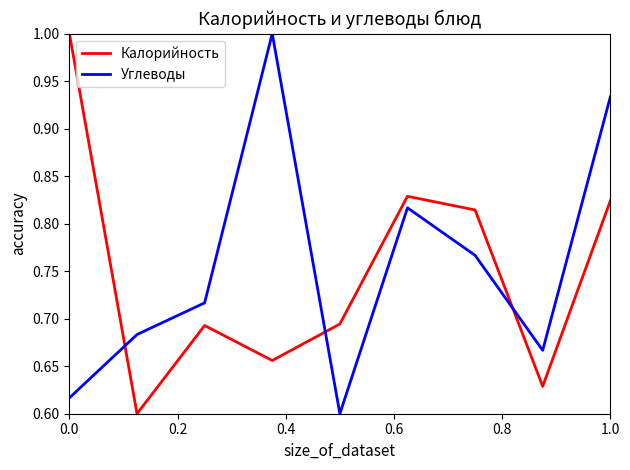

Which series ends up on top after the final intersection of Калорийность and Углеводы?

Углеводы